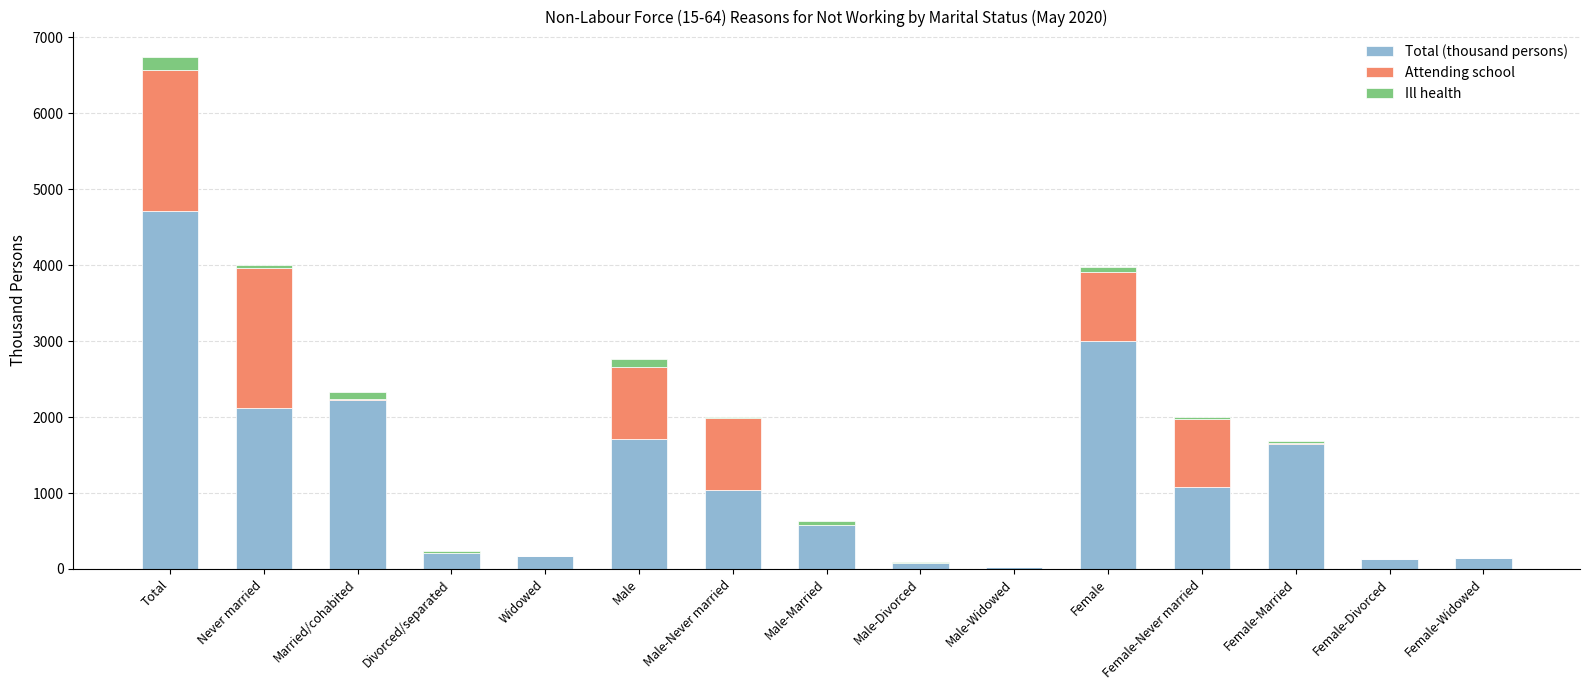

The Total (thousand persons) series shows 878 at Married/cohabited. True or false?

False